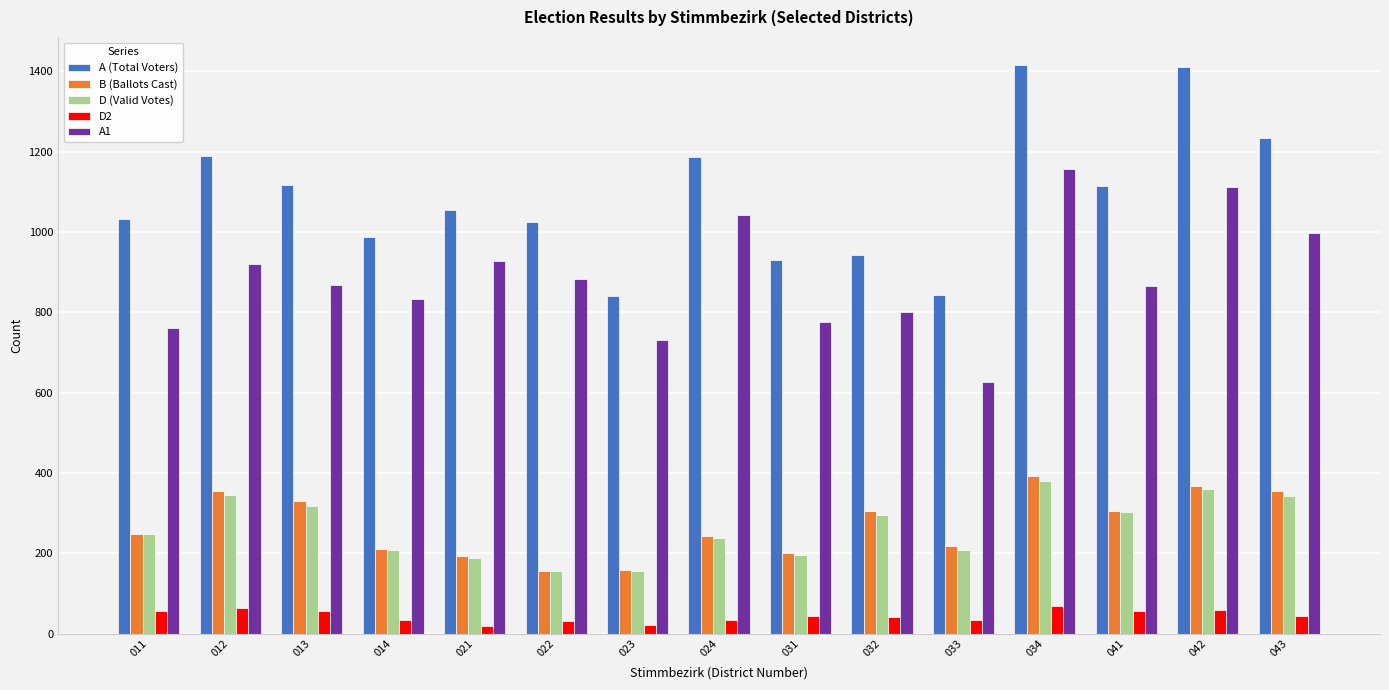

How many categories are shown in the chart?

15